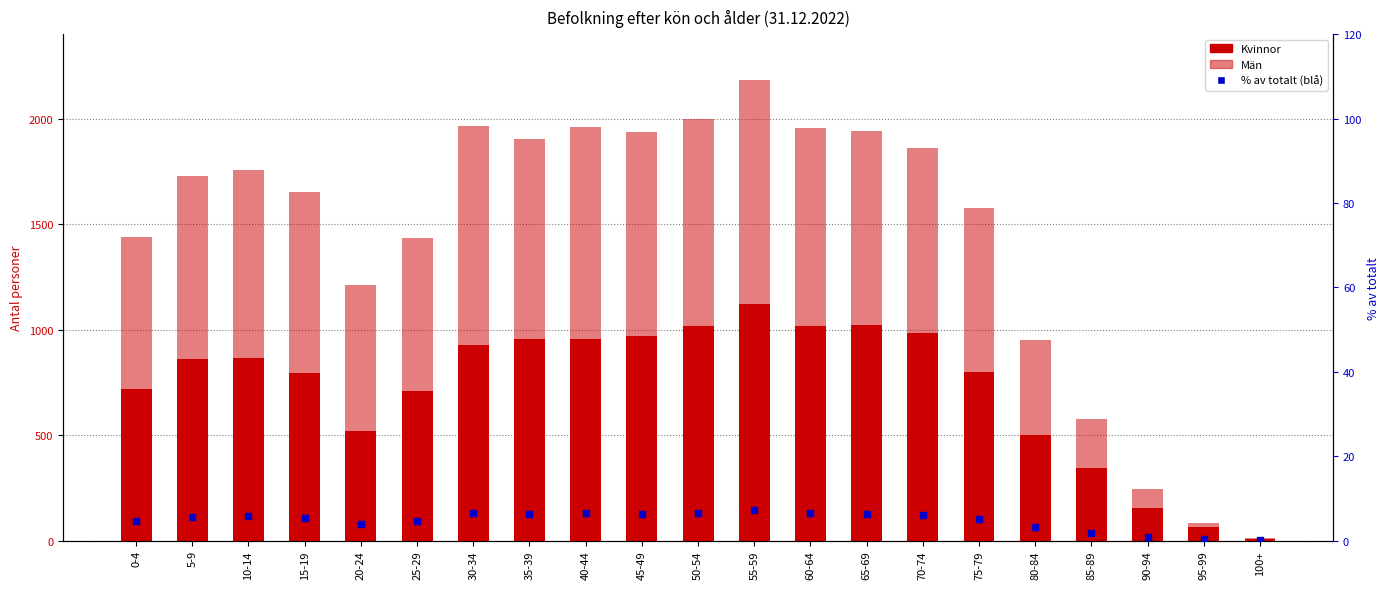

Which series reaches the maximum Y coordinate?

Kvinnor